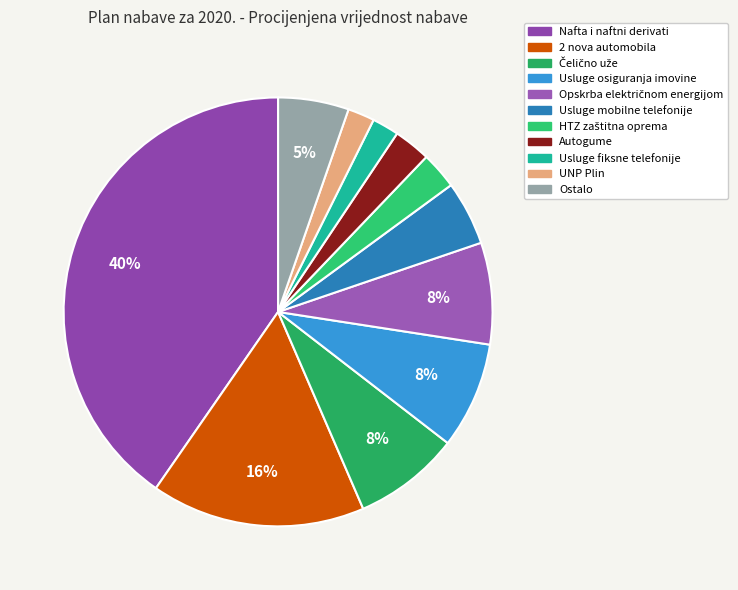

Is there any slice that represents more than half of the pie?

No